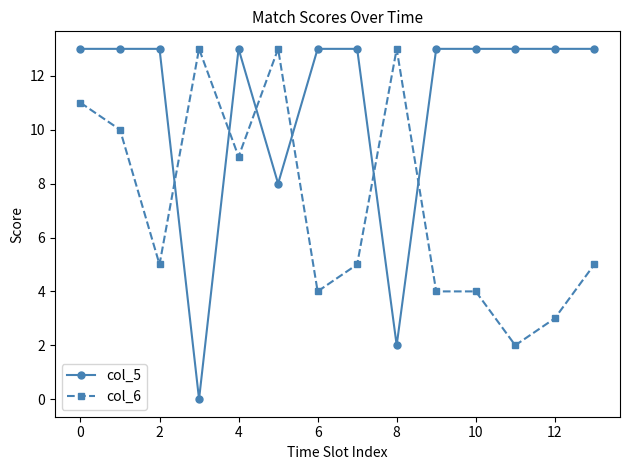

Does the chart display data point markers on the line(s)?

Yes